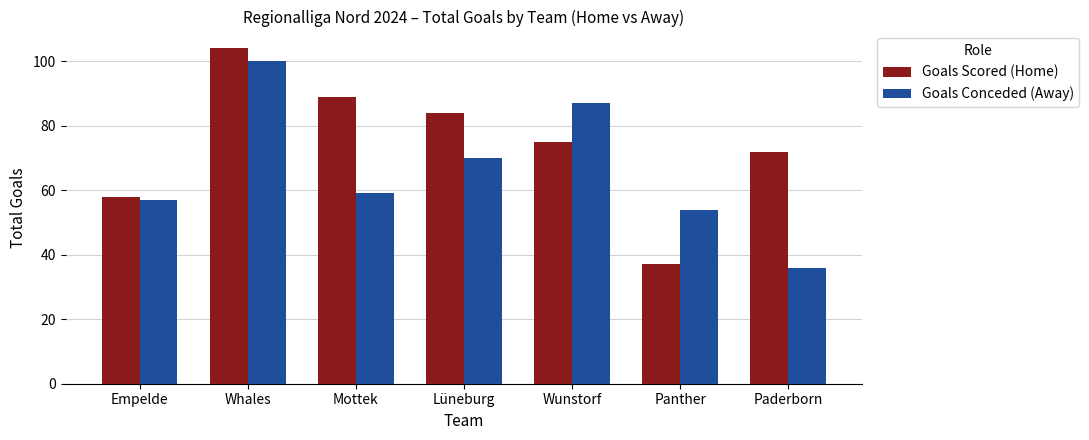

List the series in order of their overall mean, lowest first.

Goals Conceded (Away), Goals Scored (Home)